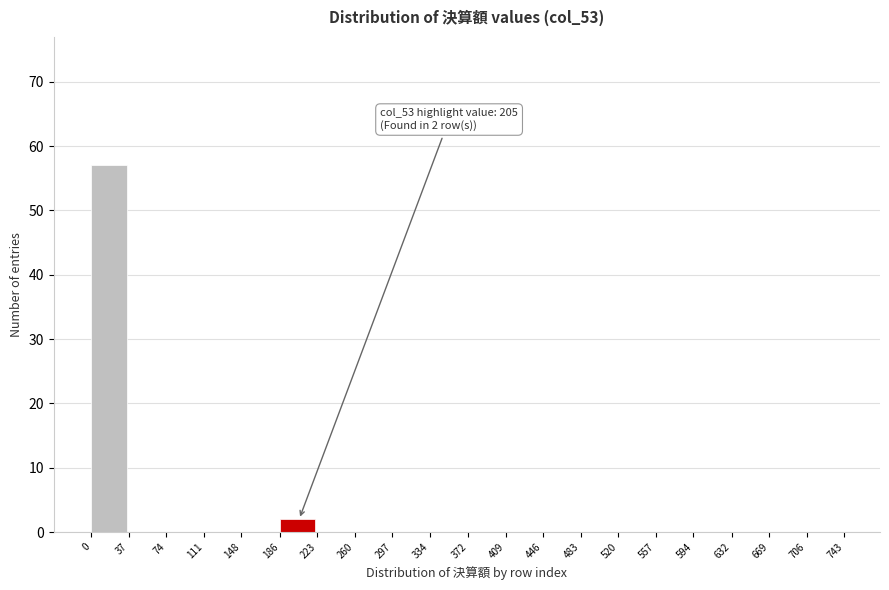

Over which range of the x-axis is the bar tallest?

0 to 37